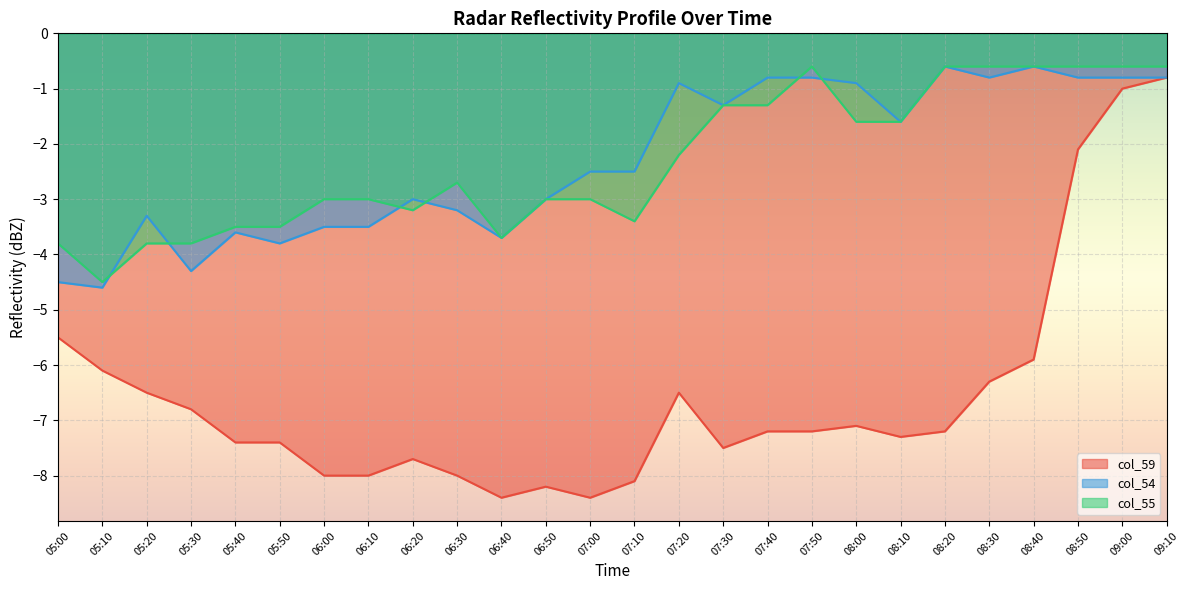

Rank the series at 06:50 from lowest to highest value.

col_59, col_54, col_55